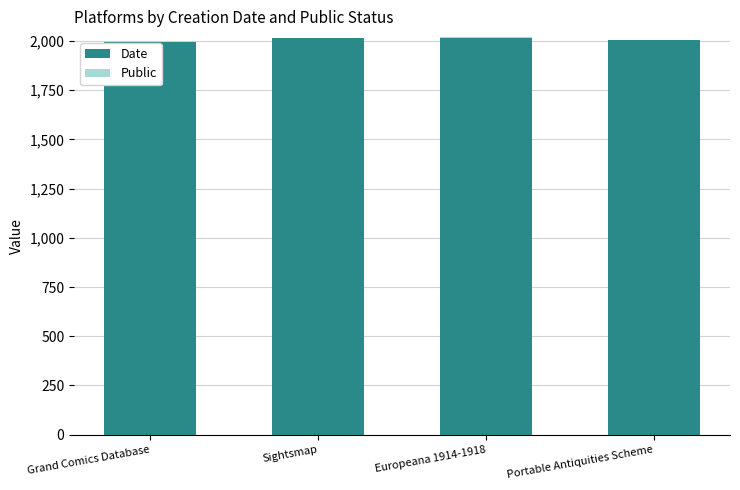

Are the bars horizontal?

No